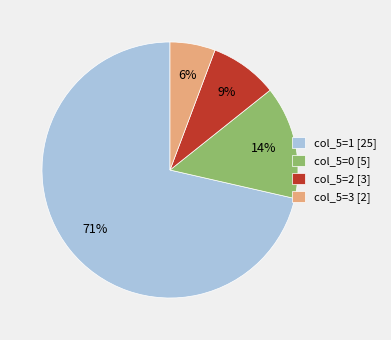

Between col_5=1 [25] and col_5=0 [5], which is larger?

col_5=1 [25]